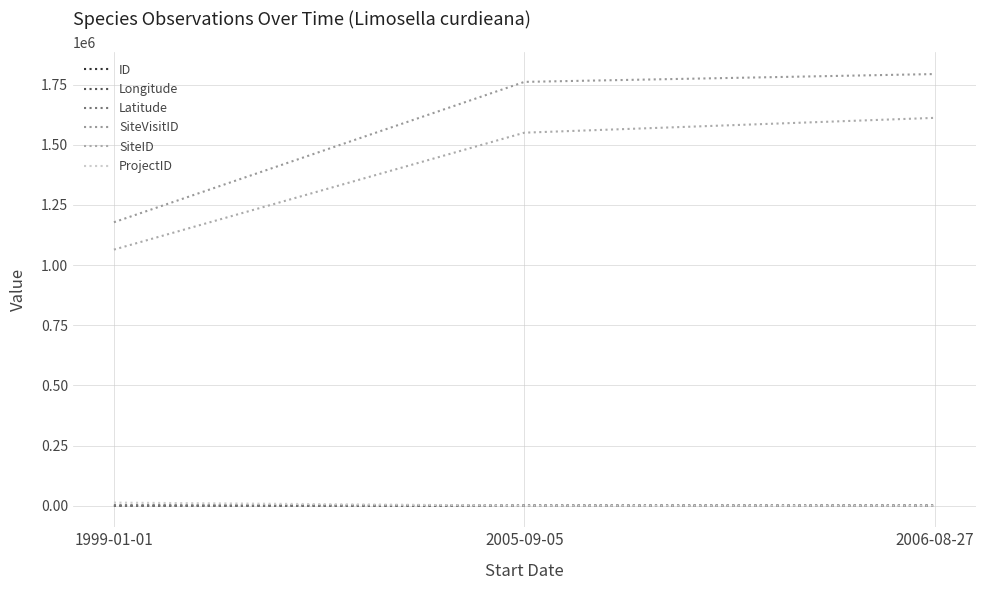

True or false: ID has a value of 0.0 at 1999-01-01.

True